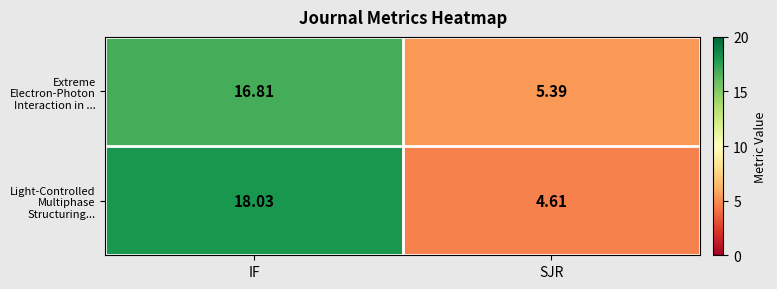

At SJR, list the series in order from smallest to largest.

Light-Controlled Multiphase Structuring..., Extreme Electron-Photon Interaction in ...